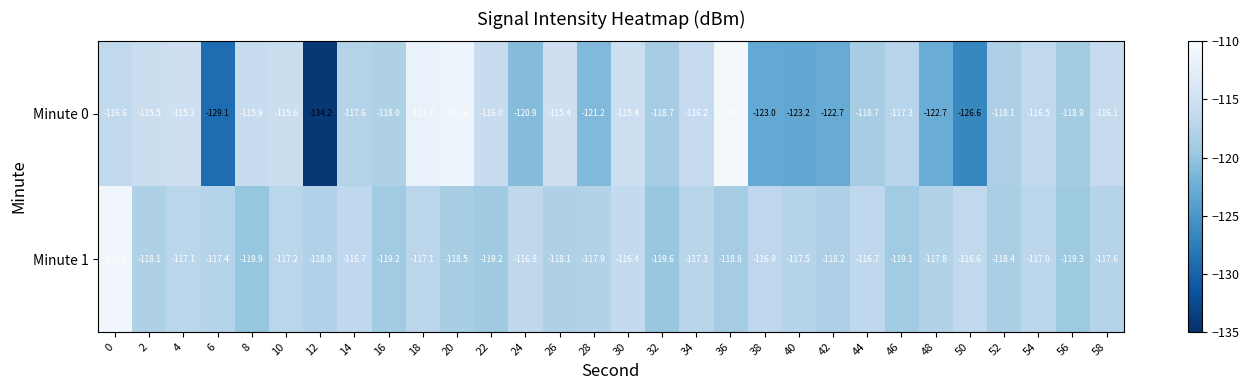

At which label is Minute 1 closest to -115?

30